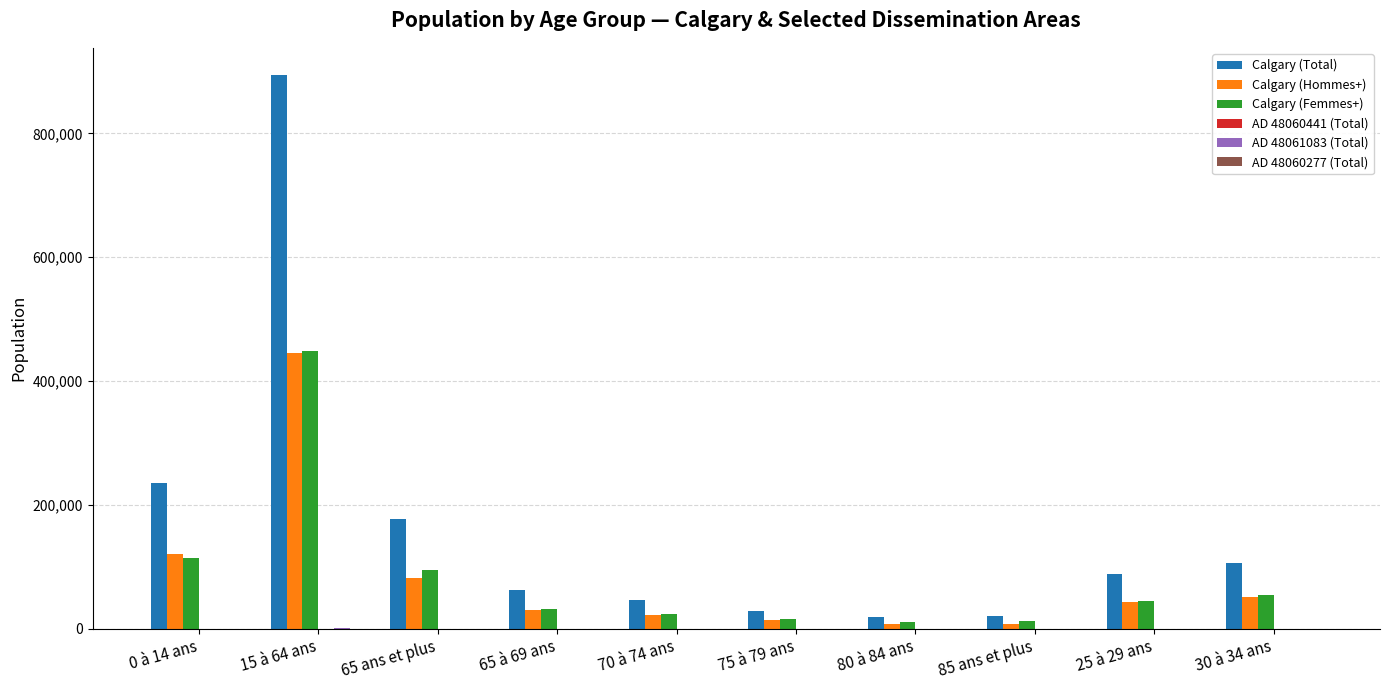

Are the bars horizontal?

No